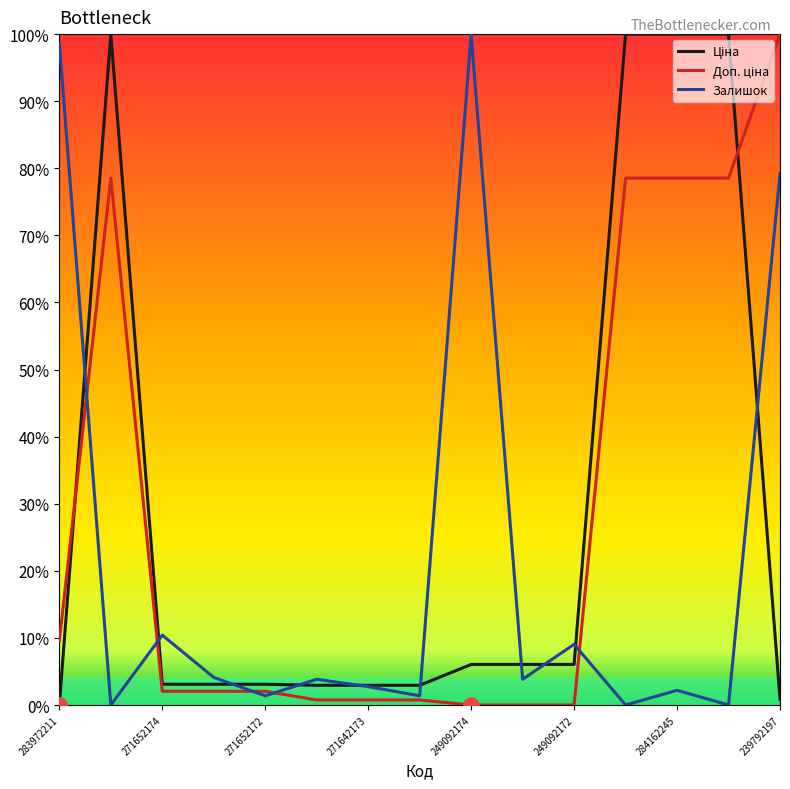

What is the greatest value displayed?

100.0